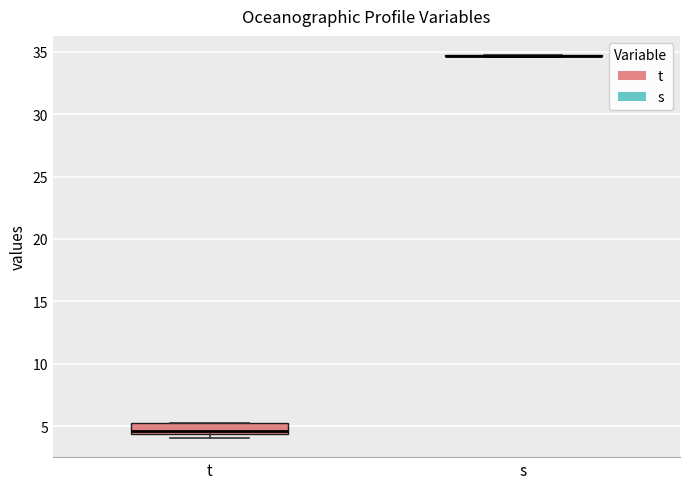

Reading left to right, read every box against the y-axis: the position of its median line, the range the box covers, and the ends of its whiskers. The values are not printed on the chart, so give them approximately, as read against the axis.

t: median 4.5 (just above the box's lower edge), box 4.5 to 5.0, whiskers 4.0 to 5.5
s: box collapsed to a line at 34.5, whiskers 34.5 to 34.5